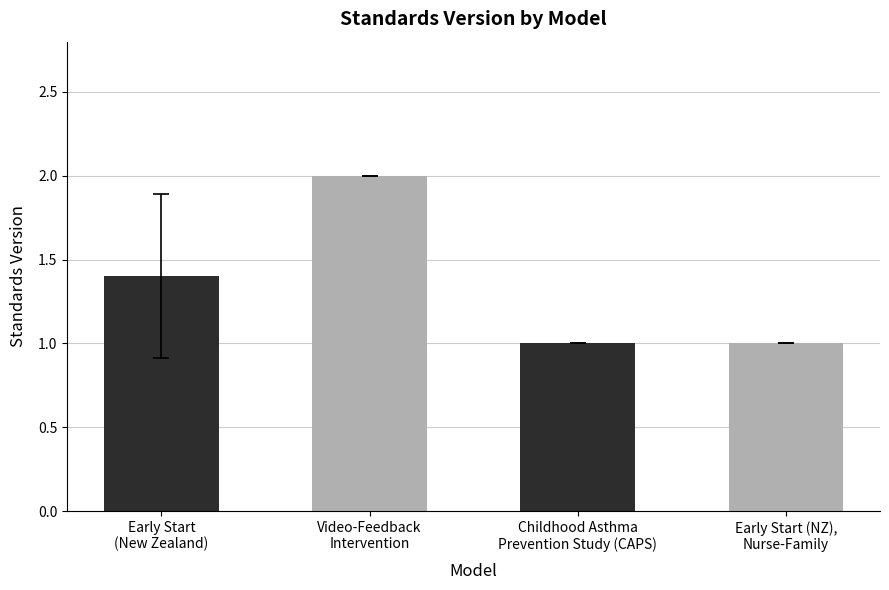

The chart shows a value of 2.0 at Video-Feedback
Intervention. True or false?

True